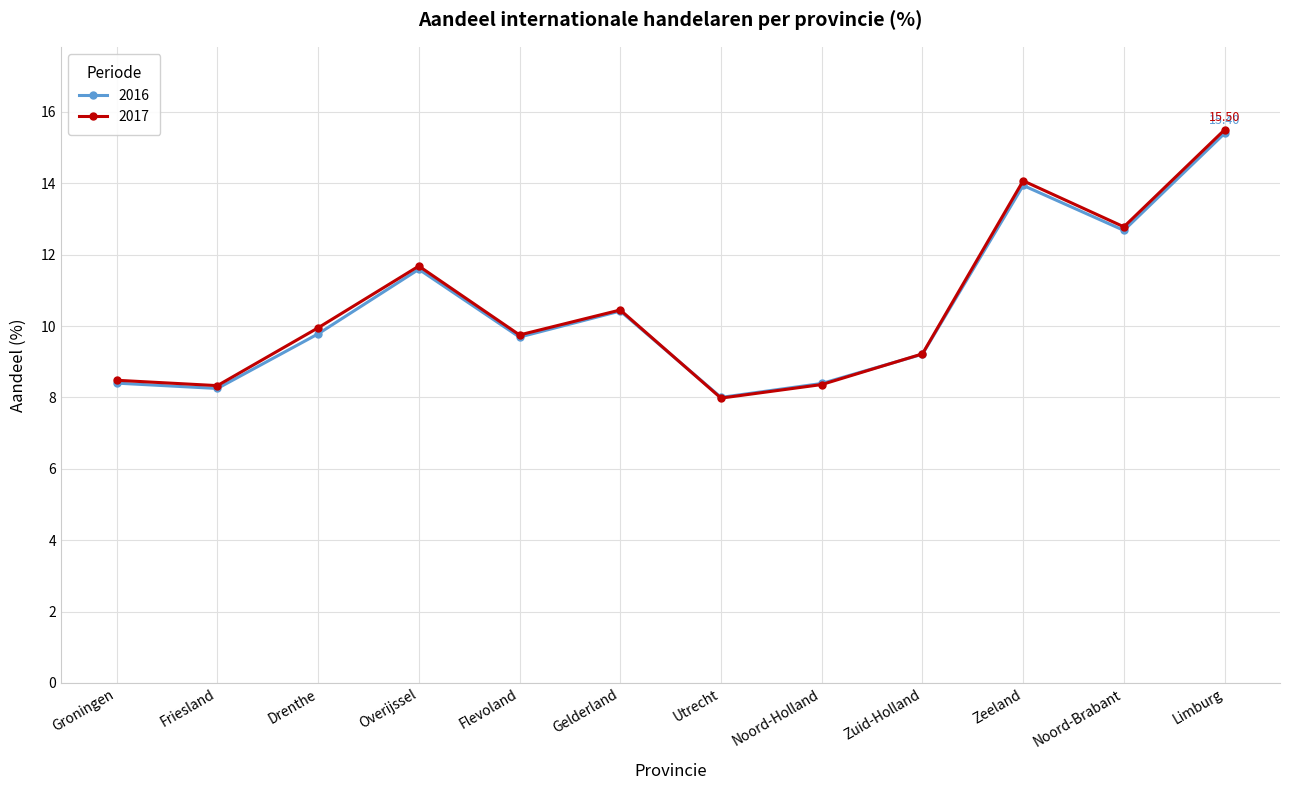

What is the label of the 11th point from the left?

Noord-Brabant